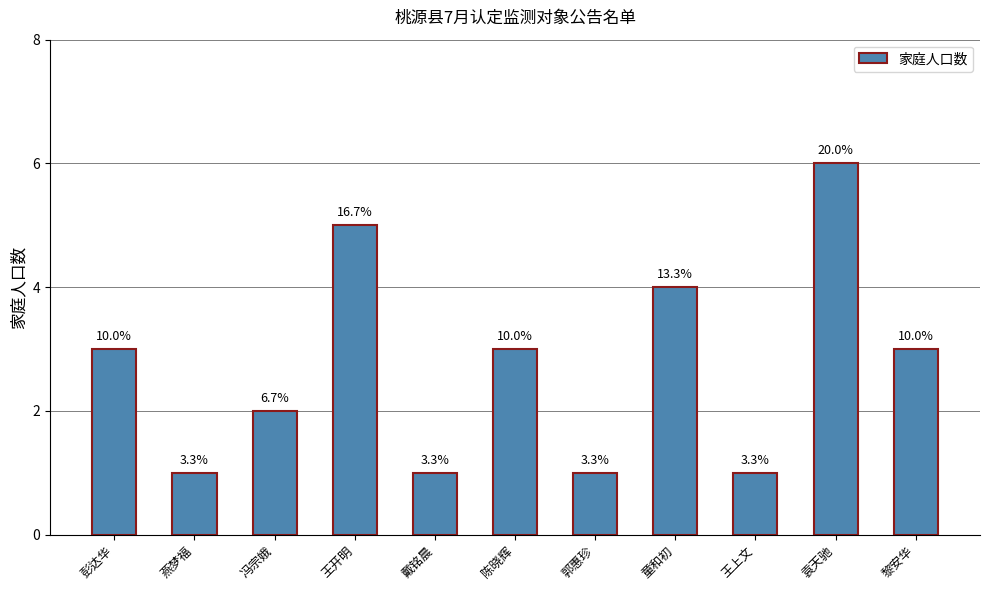

What is the minimum value shown in the chart?

1